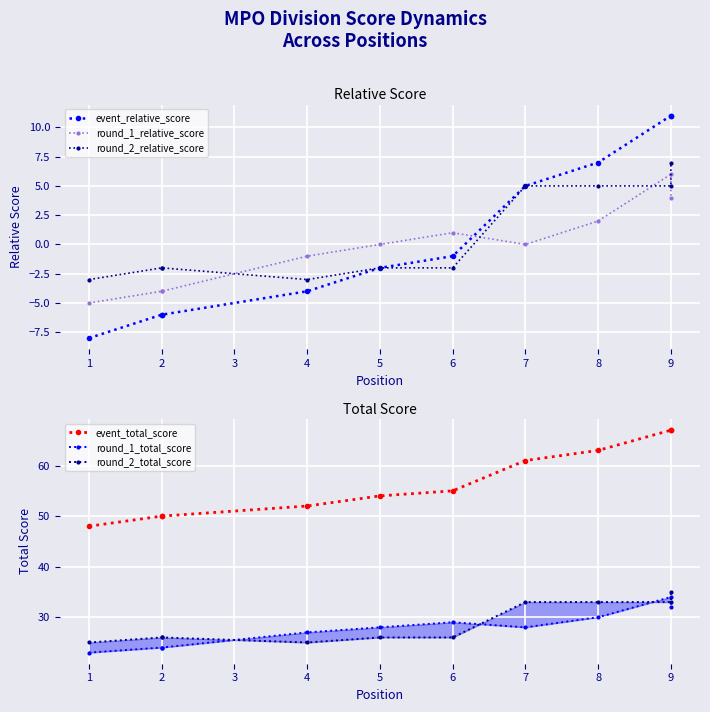

What is the difference between the maximum and minimum values in the round_1_relative_score series?

11